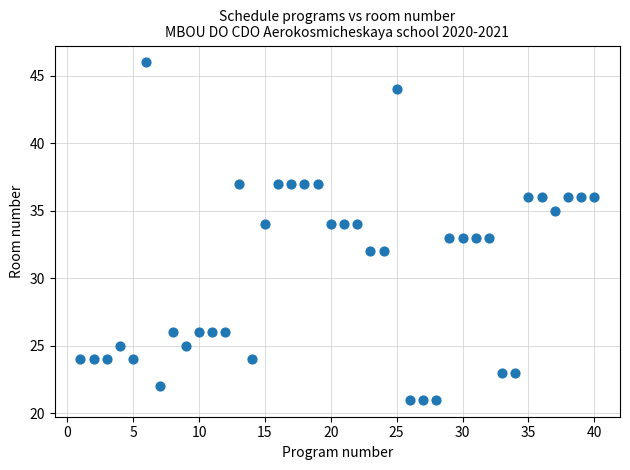

What is the range of X values (max minus min)?

39